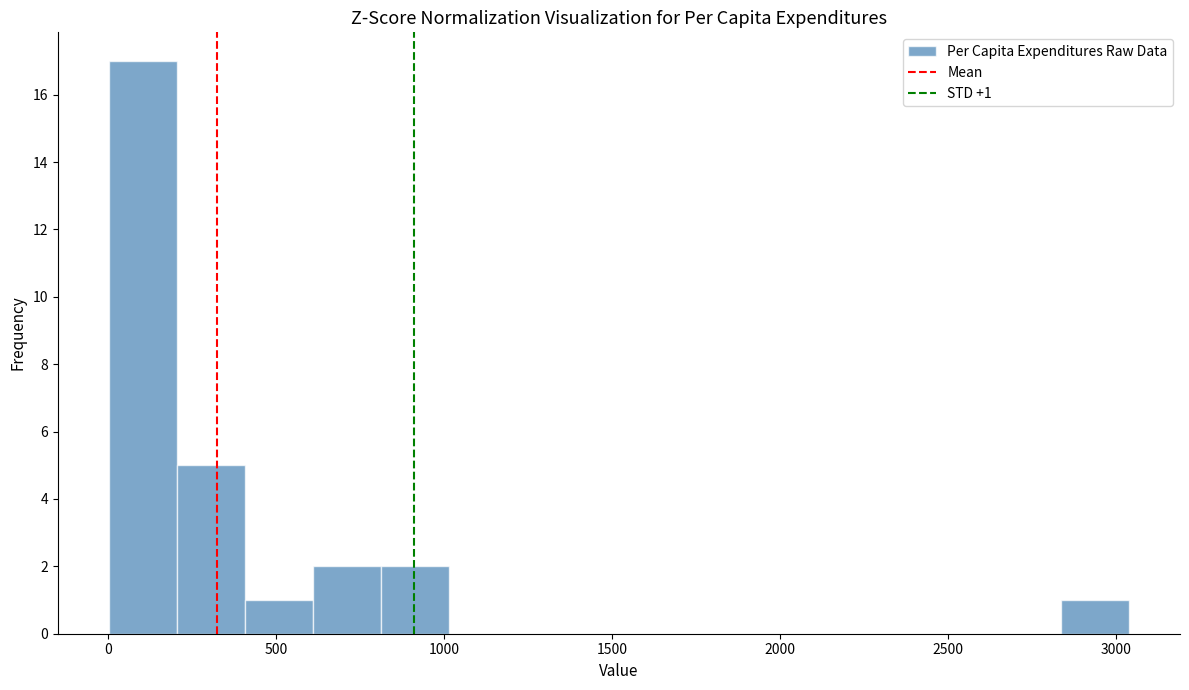

Over which range of the x-axis is the bar tallest?

0 to 200